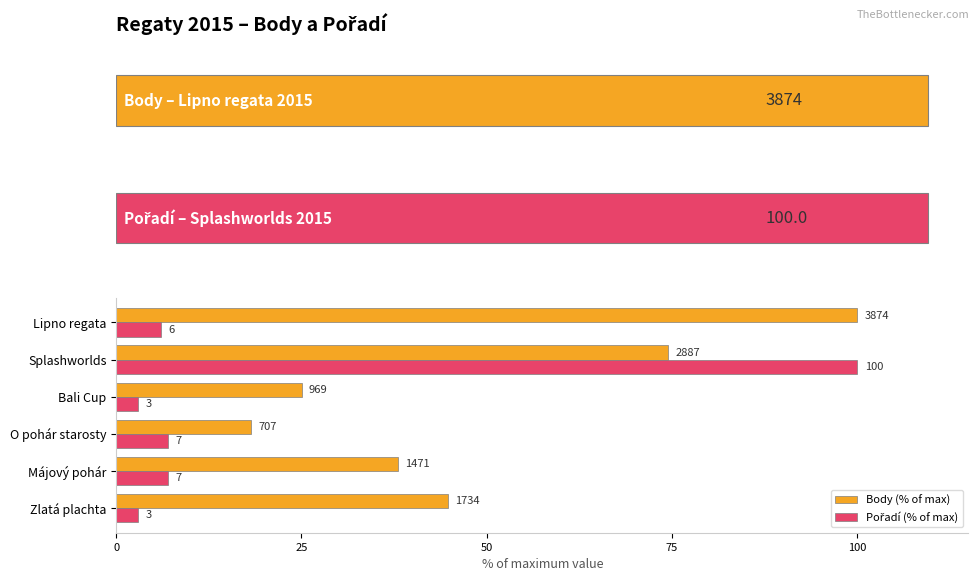

Reading right to left, list all the values displayed in this chart.

Body (% of max): 100.0	74.5	25.0	18.2	38.0	44.8
Pořadí (% of max): 6.0	100.0	3.0	7.0	7.0	3.0